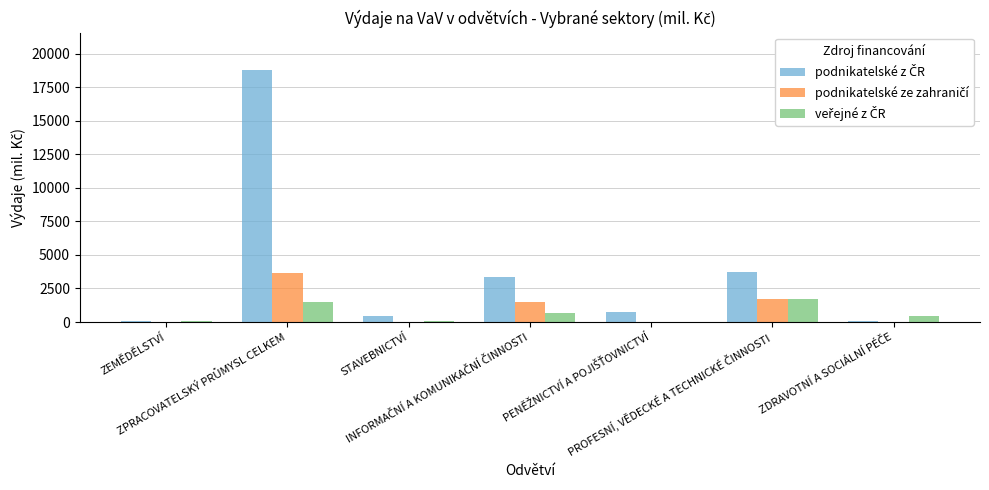

How many distinct data groups are displayed?

3